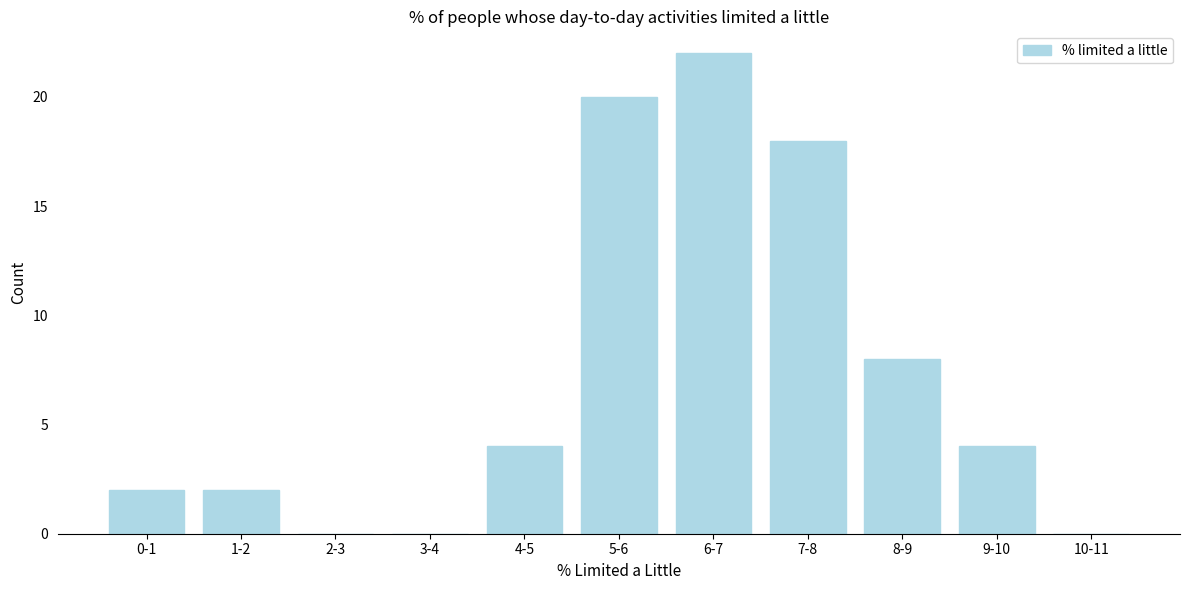

Reading right to left, transcribe all the data shown in this chart.

10-11=0	9-10=4	8-9=8	7-8=18	6-7=22	5-6=20	4-5=4	3-4=0	2-3=0	1-2=2	0-1=2